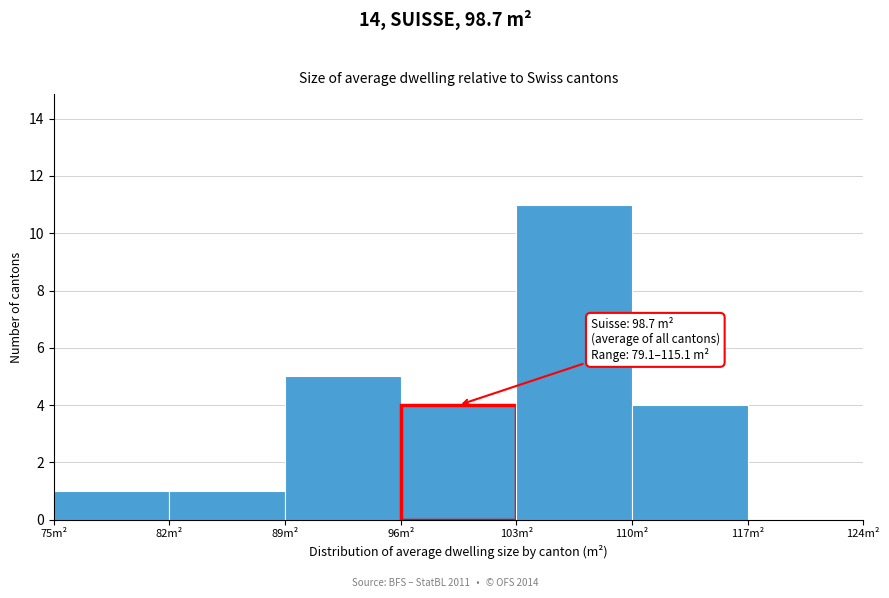

Which range on the x-axis has the tallest bar?

103 to 110